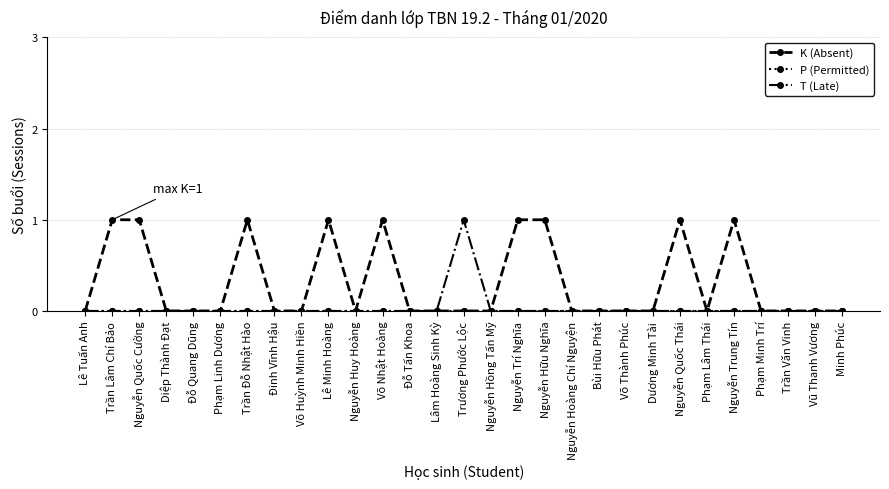

Which series has the largest total across all categories?

K (Absent)